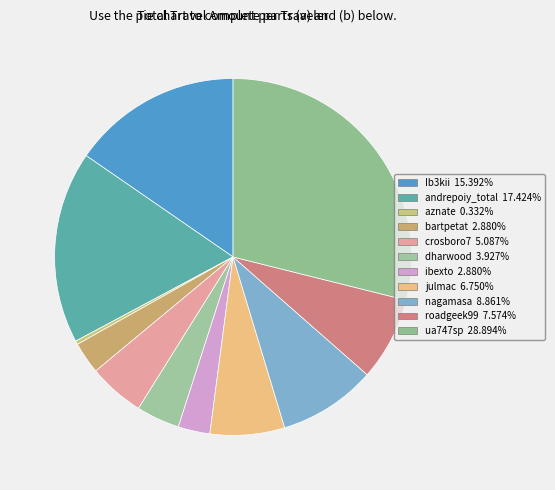

True or false: roadgeek99 accounts for 1% of the total.

False